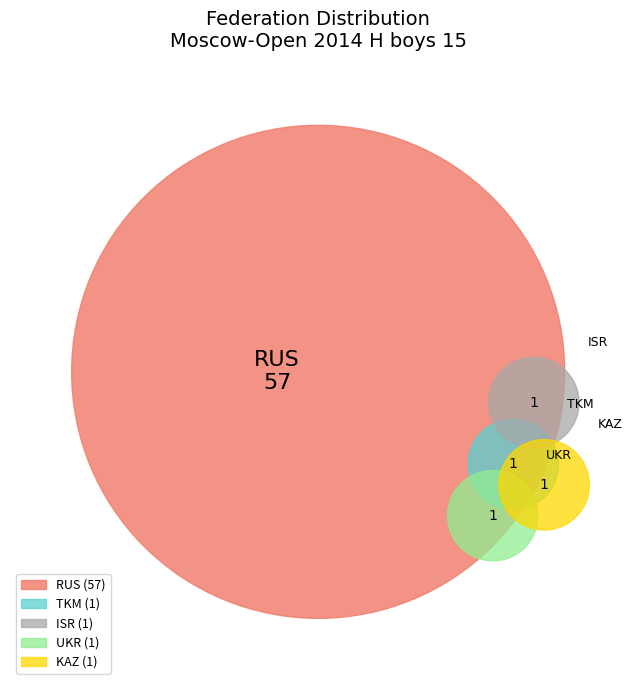

How many slices are in this pie chart?

5